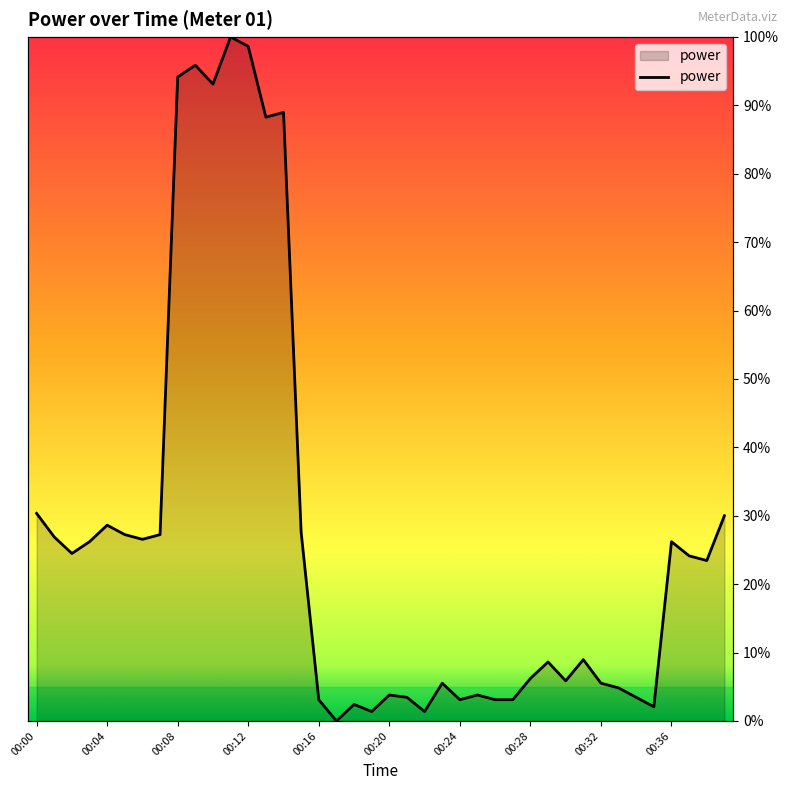

Where is the first local minimum?

00:02